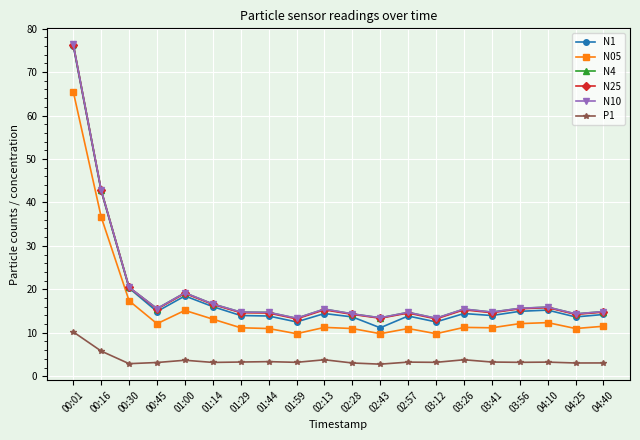

The value of N4 at 01:14 is 16.6. True or false?

True